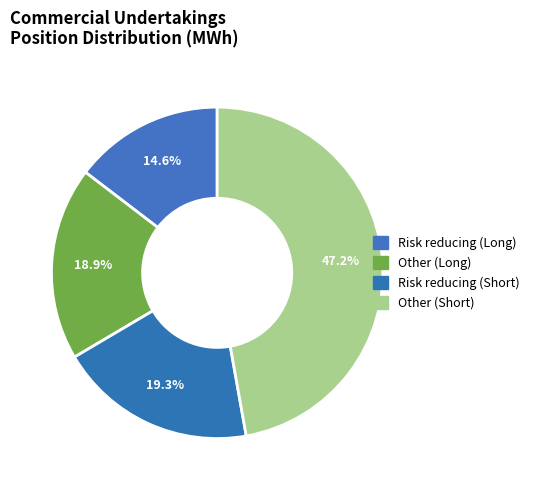

How many segments does this pie chart have?

4